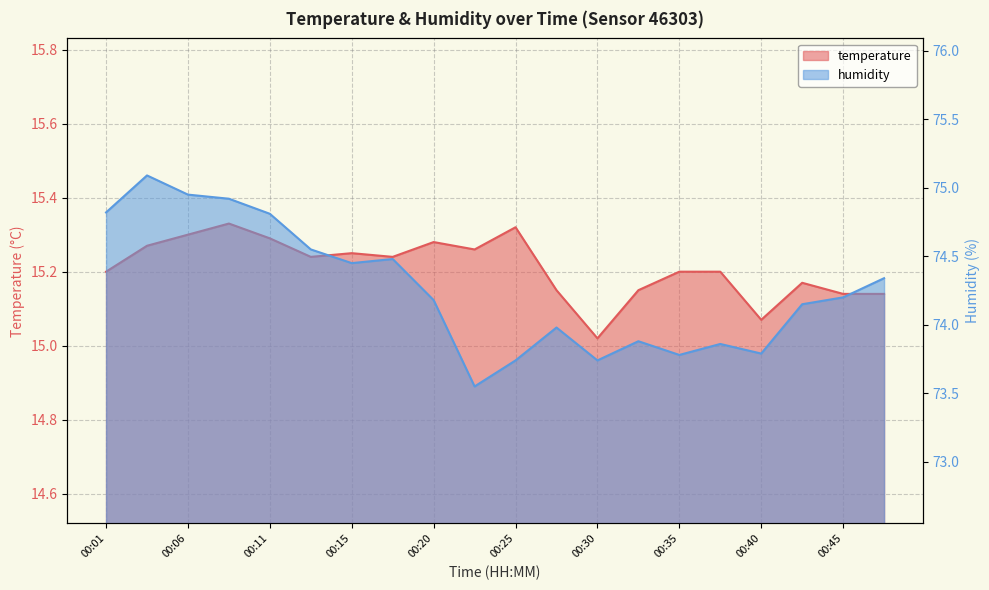

Reading left to right, list all the values displayed in this chart.

temperature: 15.2	15.3	15.3	15.3	15.3	15.2	15.2	15.2	15.3	15.3	15.3	15.2	15.0	15.2	15.2	15.2	15.1	15.2	15.1	15.1
humidity: 74.8	75.1	75.0	74.9	74.8	74.5	74.5	74.5	74.2	73.5	73.7	74.0	73.7	73.9	73.8	73.9	73.8	74.2	74.2	74.3